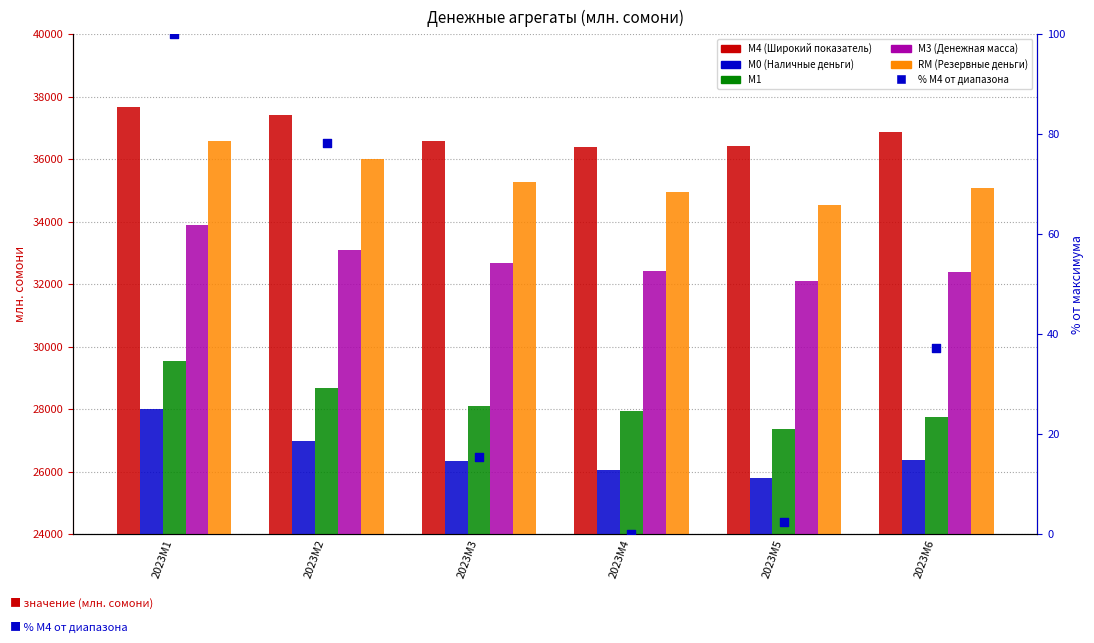

Which series has the widest spread of Y values?

М0 (Наличные деньги)